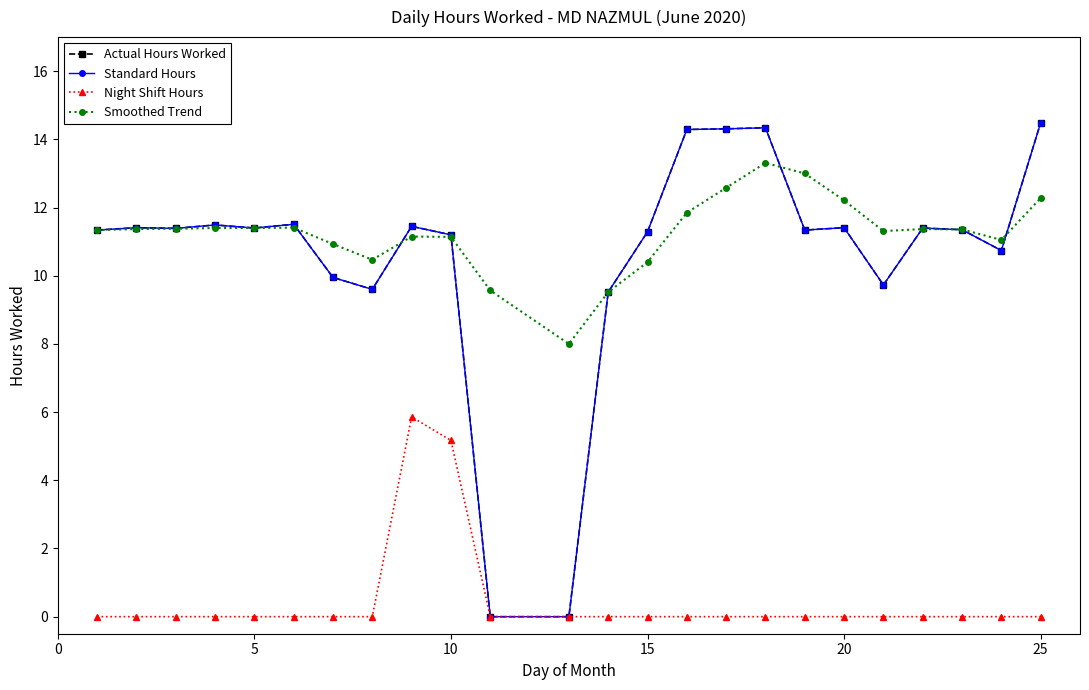

True or false: Standard Hours and Smoothed Trend cross at least once.

True